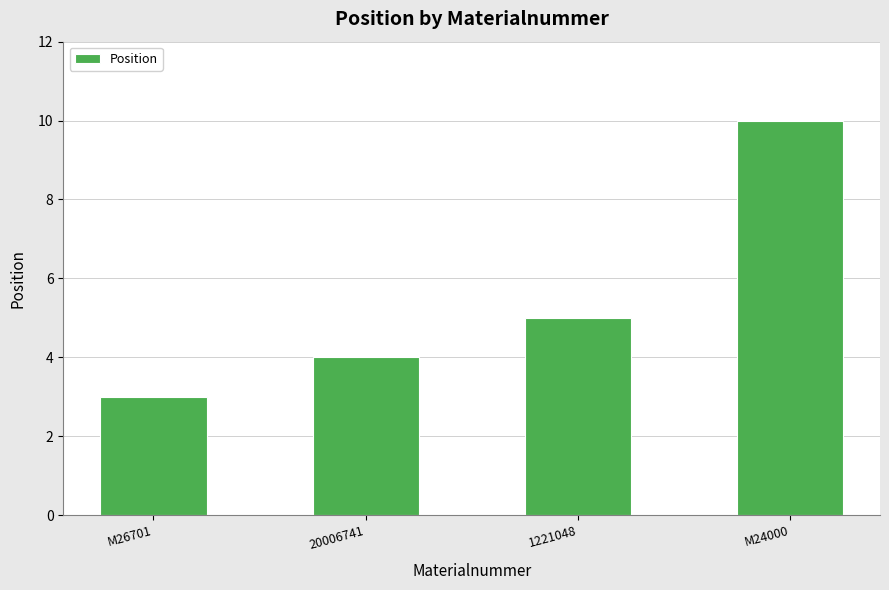

What is the ratio of the value at M26701 to the value at 1221048?

0.6